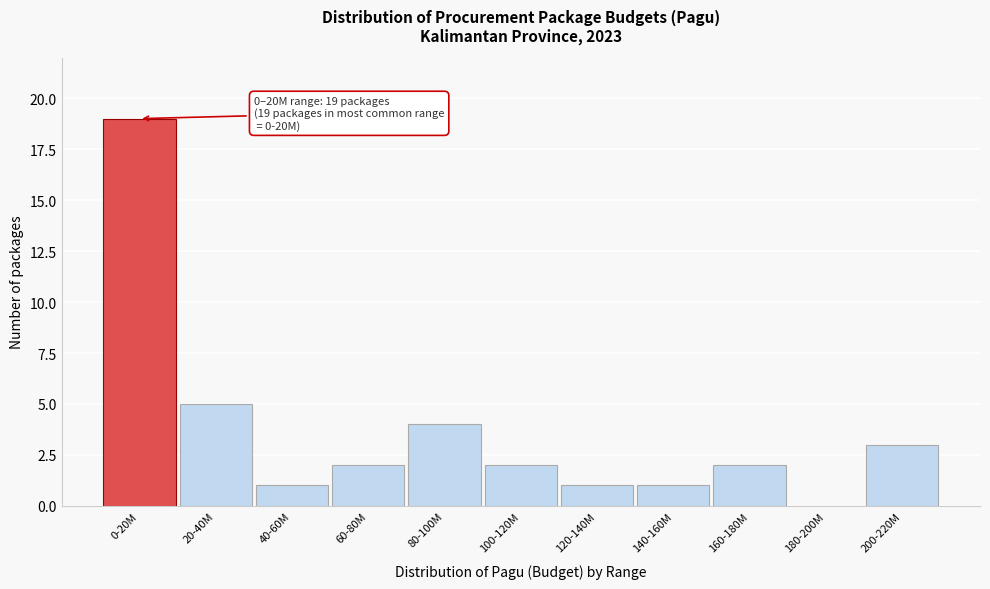

Reading left to right, transcribe all the data shown in this chart.

0-20M=19	20-40M=5	40-60M=1	60-80M=2	80-100M=4	100-120M=2	120-140M=1	140-160M=1	160-180M=2	180-200M=0	200-220M=3